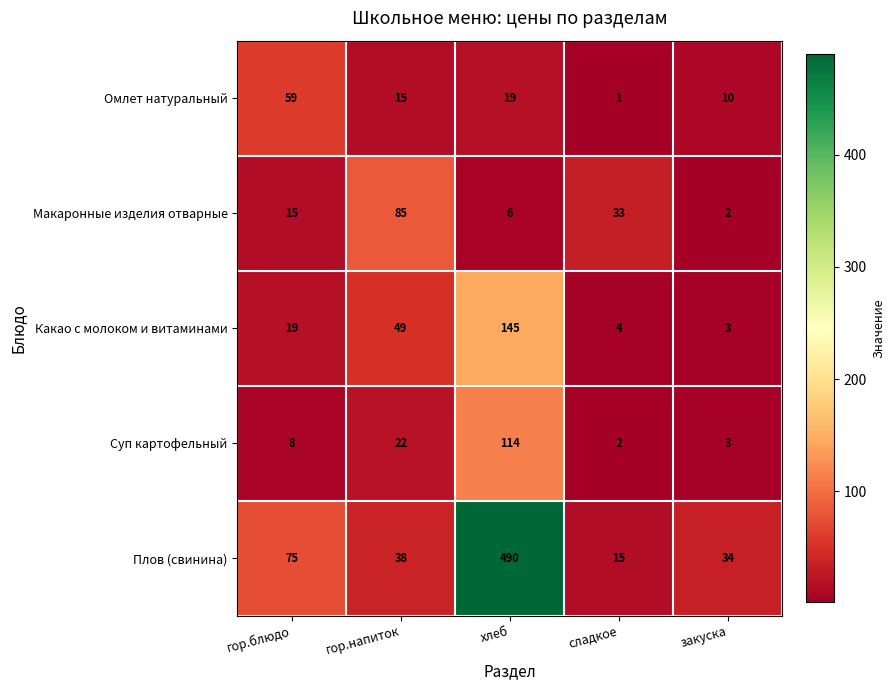

Which category has the highest value in the Какао с молоком и витаминами series?

хлеб